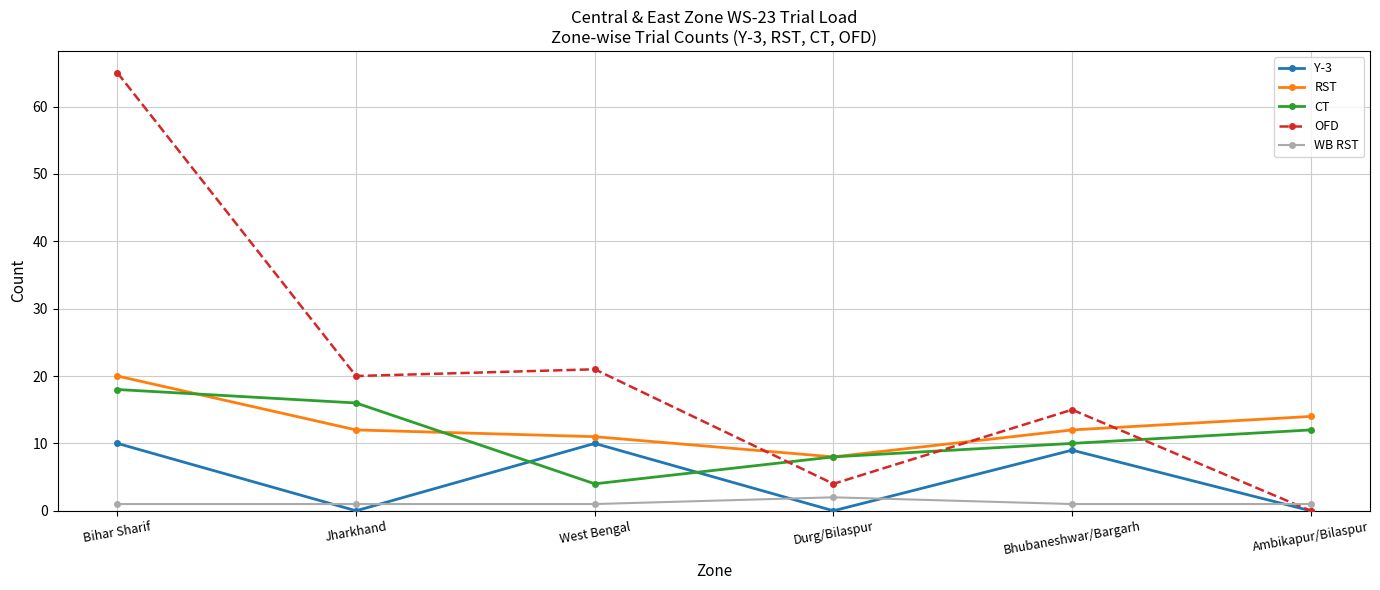

Is it true that CT equals 18 at Bihar Sharif?

True